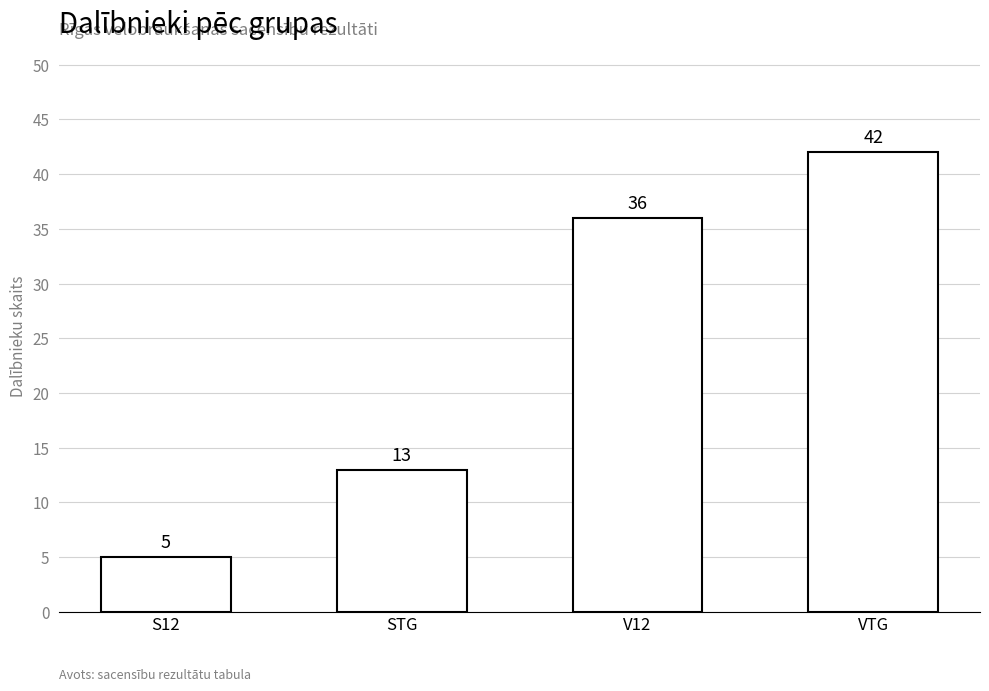

Reading left to right, extract all data points from this chart.

5	13	36	42